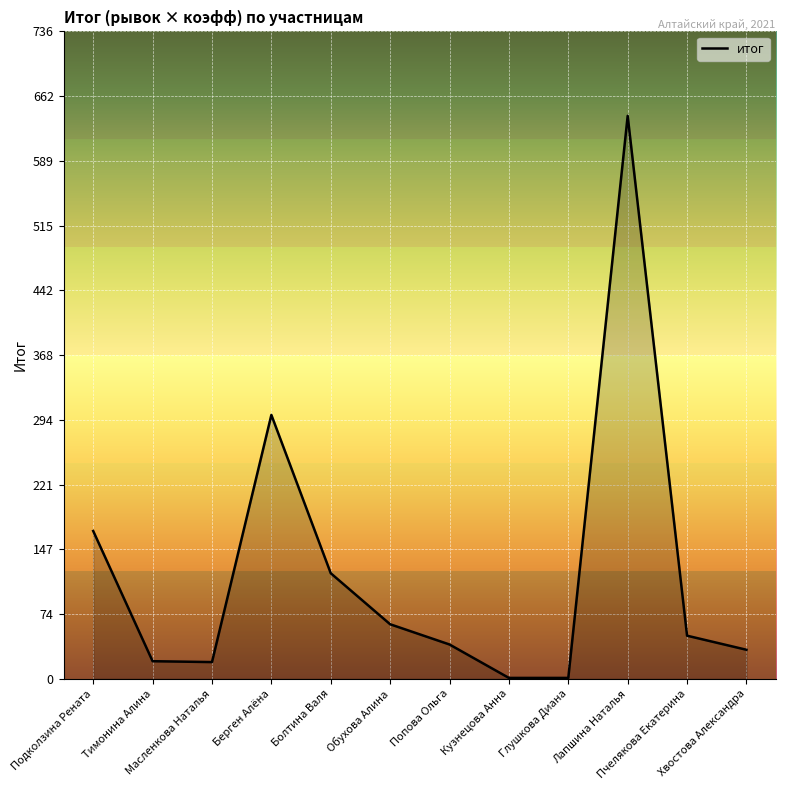

What is the greatest value displayed?

640